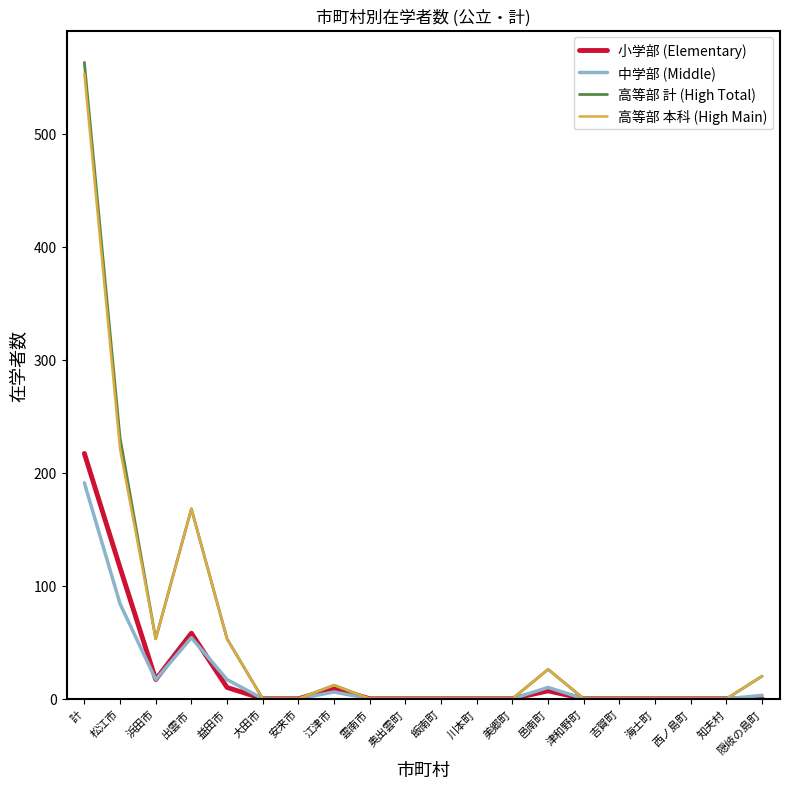

How many series are shown in this chart?

4